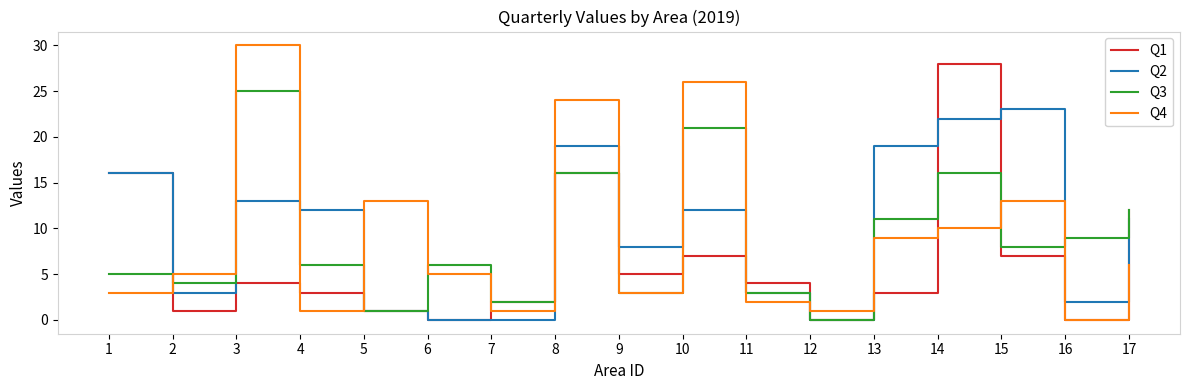

Which series has the widest spread of values?

Q4